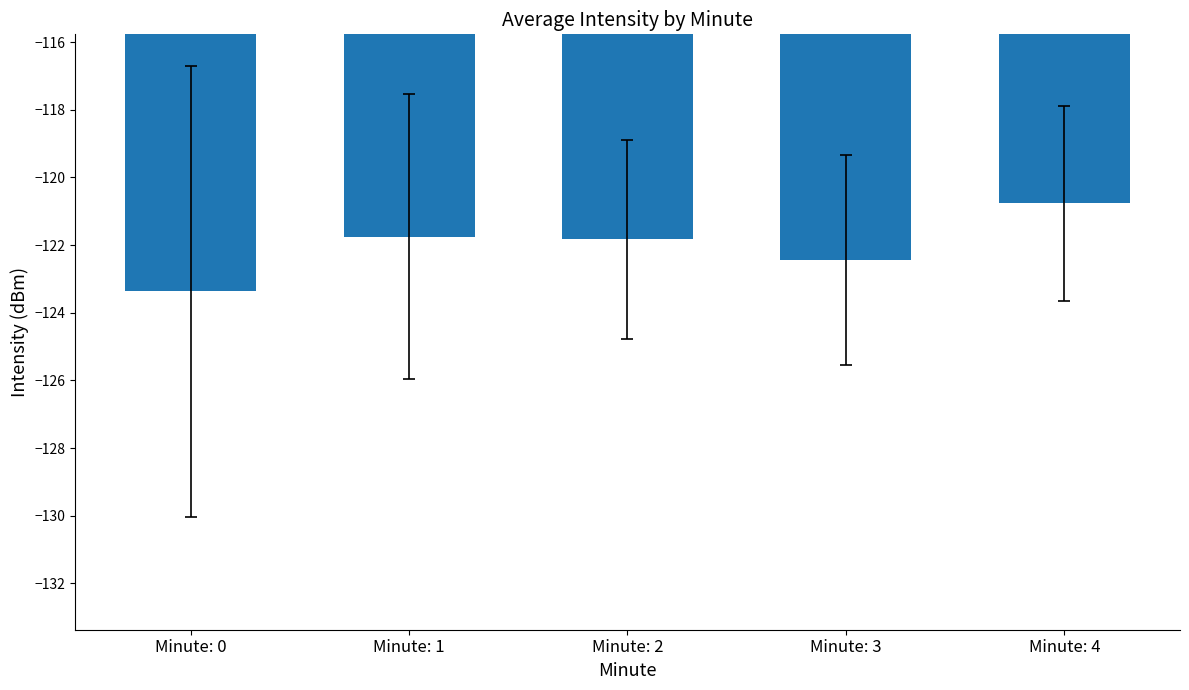

Are the bars grouped side by side (vs. stacked)?

No